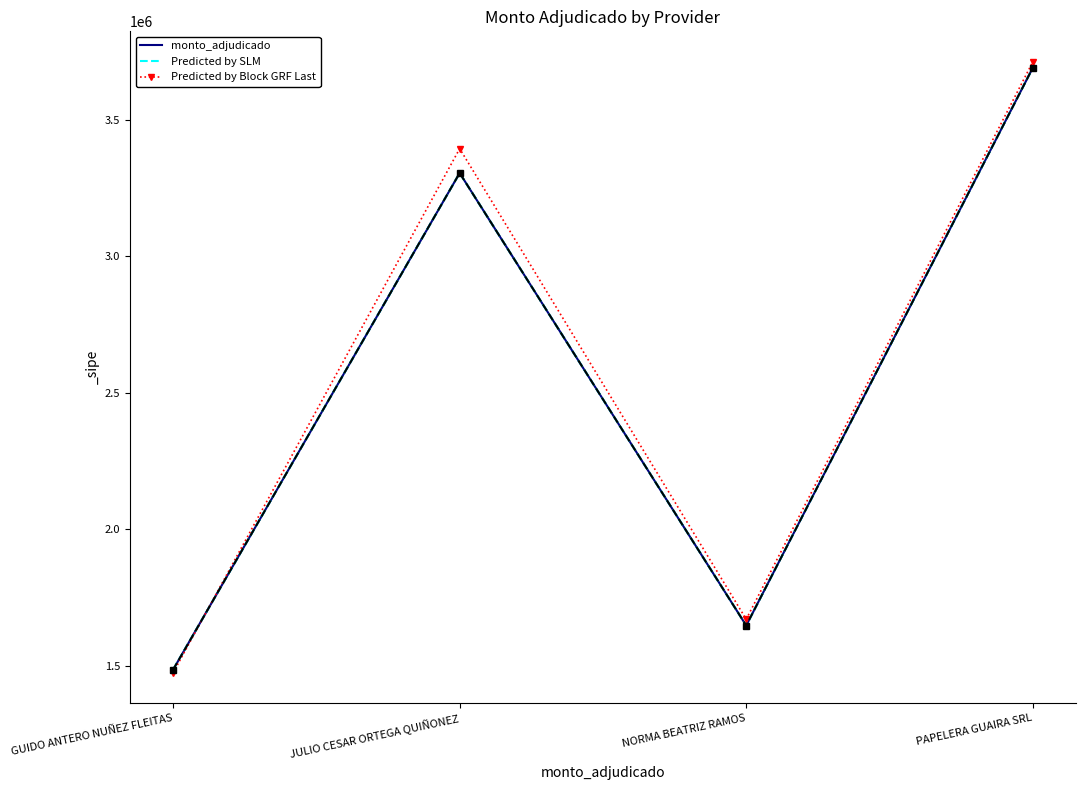

What is the value of the Predicted by SLM point at the 4th from the left?

3690540.0